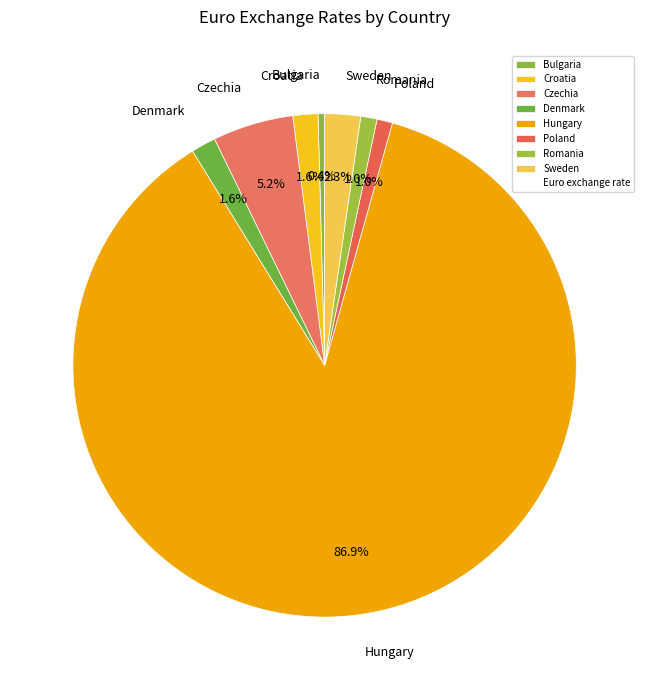

Does any single category account for the majority?

Yes